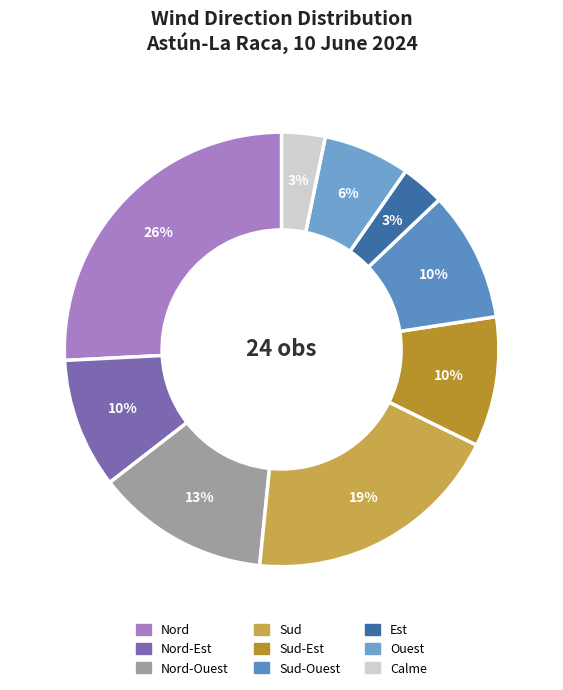

Is there a majority slice in this chart?

No